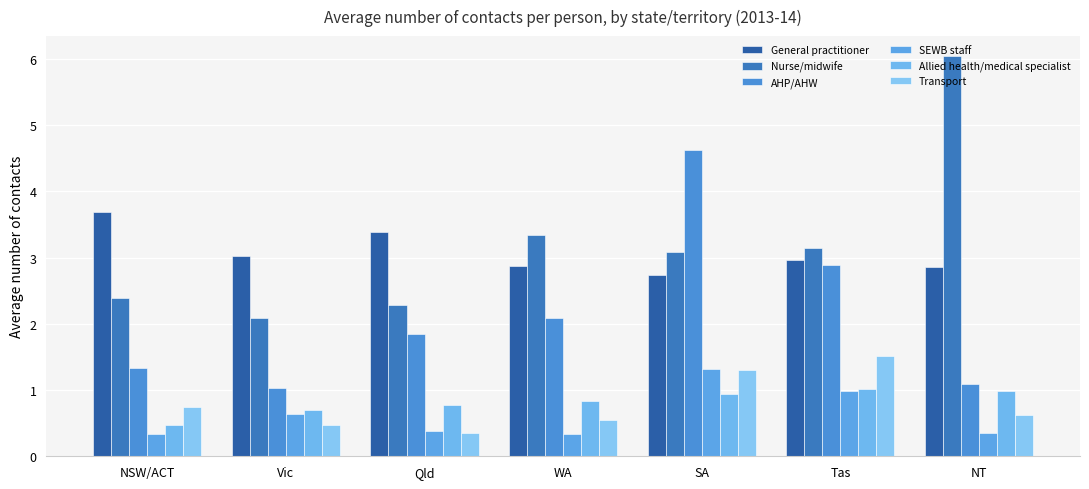

Which label corresponds to the largest value in the chart?

NT